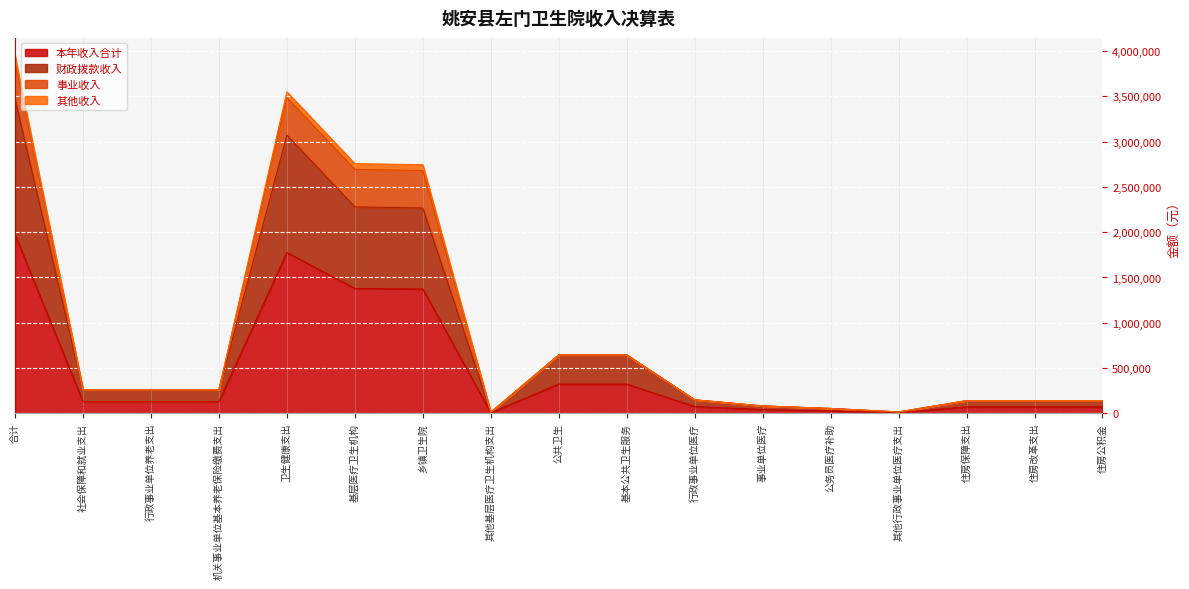

What is the label of the 7th point from the left?

乡镇卫生院